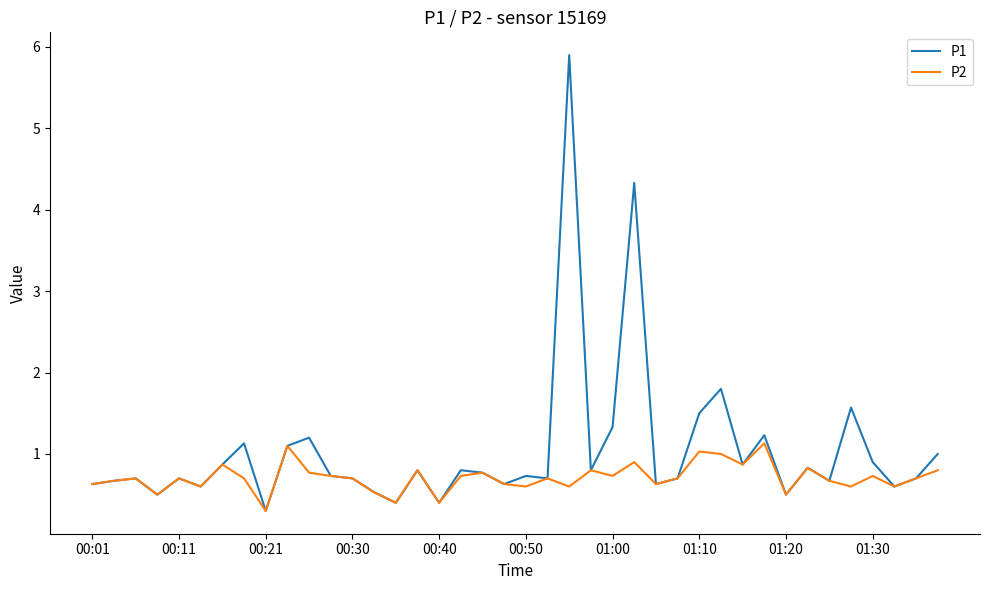

Reading left to right, extract all data points from this chart.

P1: 0.6	0.7	0.7	0.5	0.7	0.6	0.9	1.1	0.3	1.1	1.2	0.7	0.7	0.5	0.4	0.8	0.4	0.8	0.8	0.6	0.7	0.7	5.9	0.8	1.3	4.3	0.6	0.7	1.5	1.8	0.9	1.2	0.5	0.8	0.7	1.6	0.9	0.6	0.7	1.0
P2: 0.6	0.7	0.7	0.5	0.7	0.6	0.9	0.7	0.3	1.1	0.8	0.7	0.7	0.5	0.4	0.8	0.4	0.7	0.8	0.6	0.6	0.7	0.6	0.8	0.7	0.9	0.6	0.7	1.0	1.0	0.9	1.1	0.5	0.8	0.7	0.6	0.7	0.6	0.7	0.8